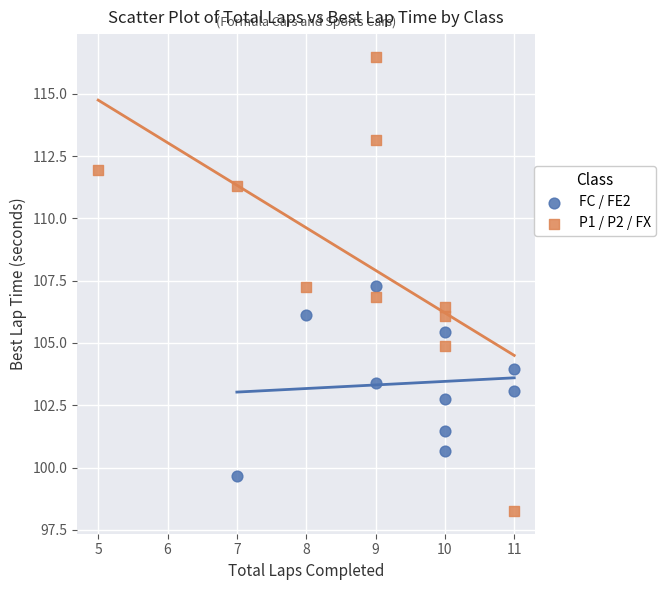

Which series contains the lowest Y value?

P1 / P2 / FX